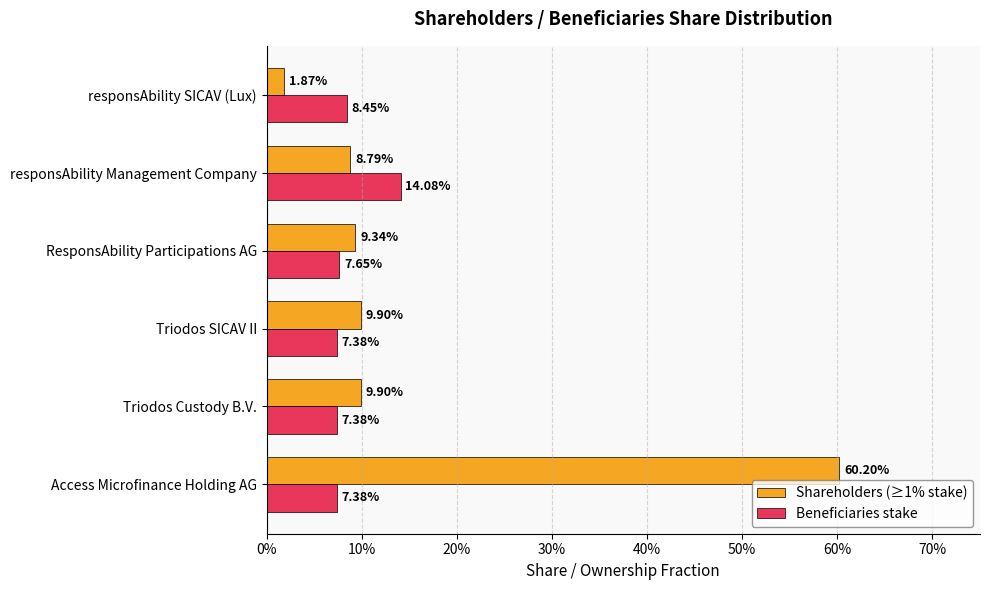

What are all the series names shown in the legend?

Shareholders (≥1% stake), Beneficiaries stake